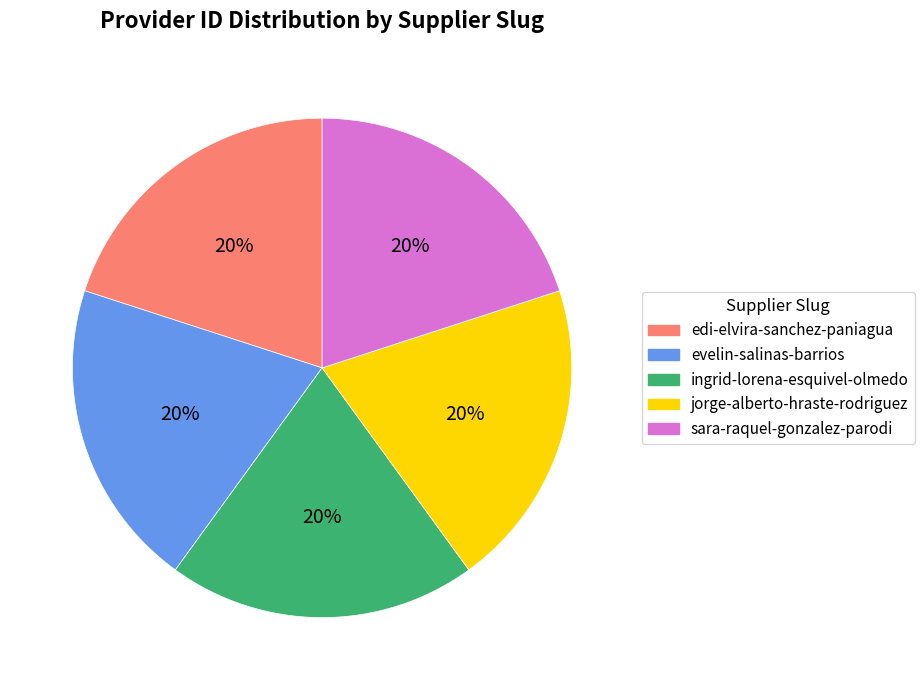

True or false: ingrid-lorena-esquivel-olmedo accounts for 20% of the total.

True